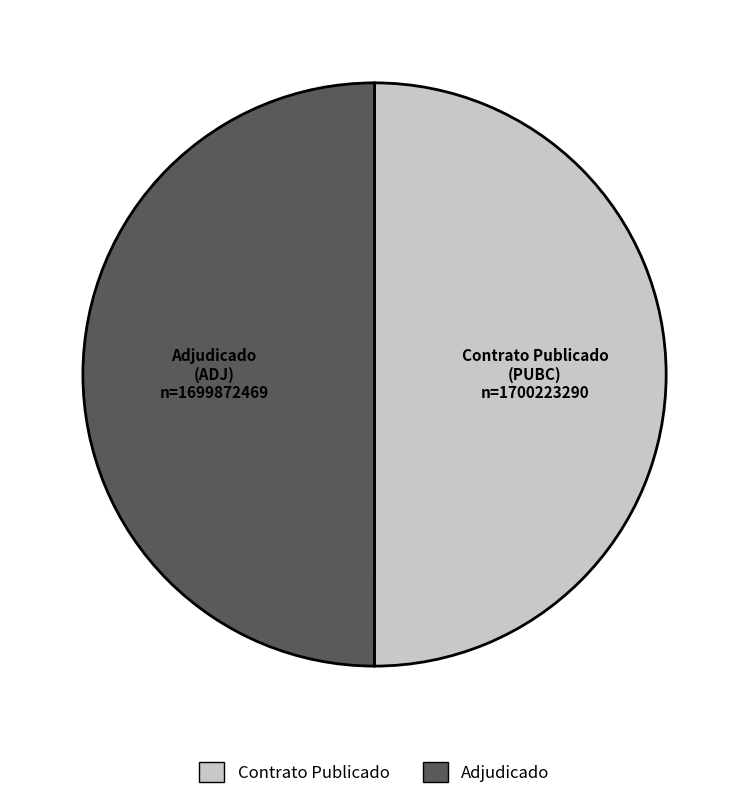

True or false: Adjudicado accounts for 36% of the total.

False